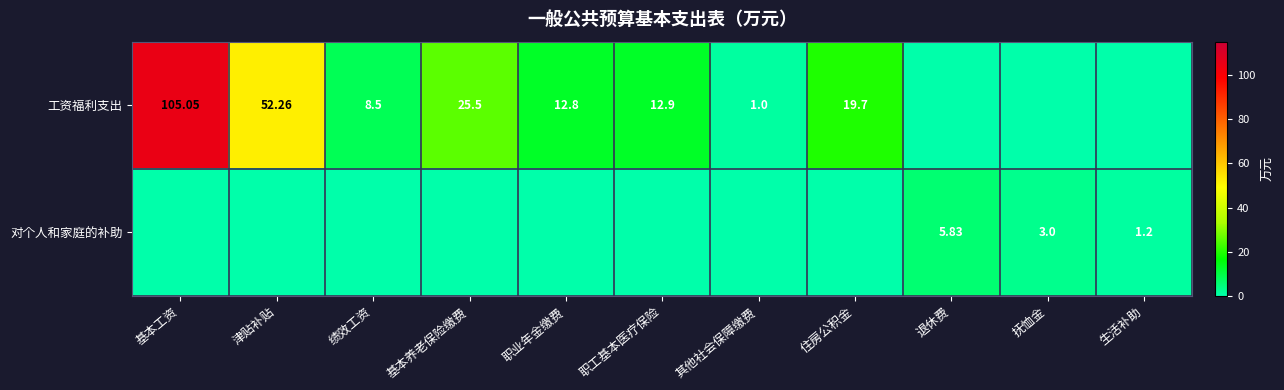

At which category is the sum across all series the highest?

基本工资